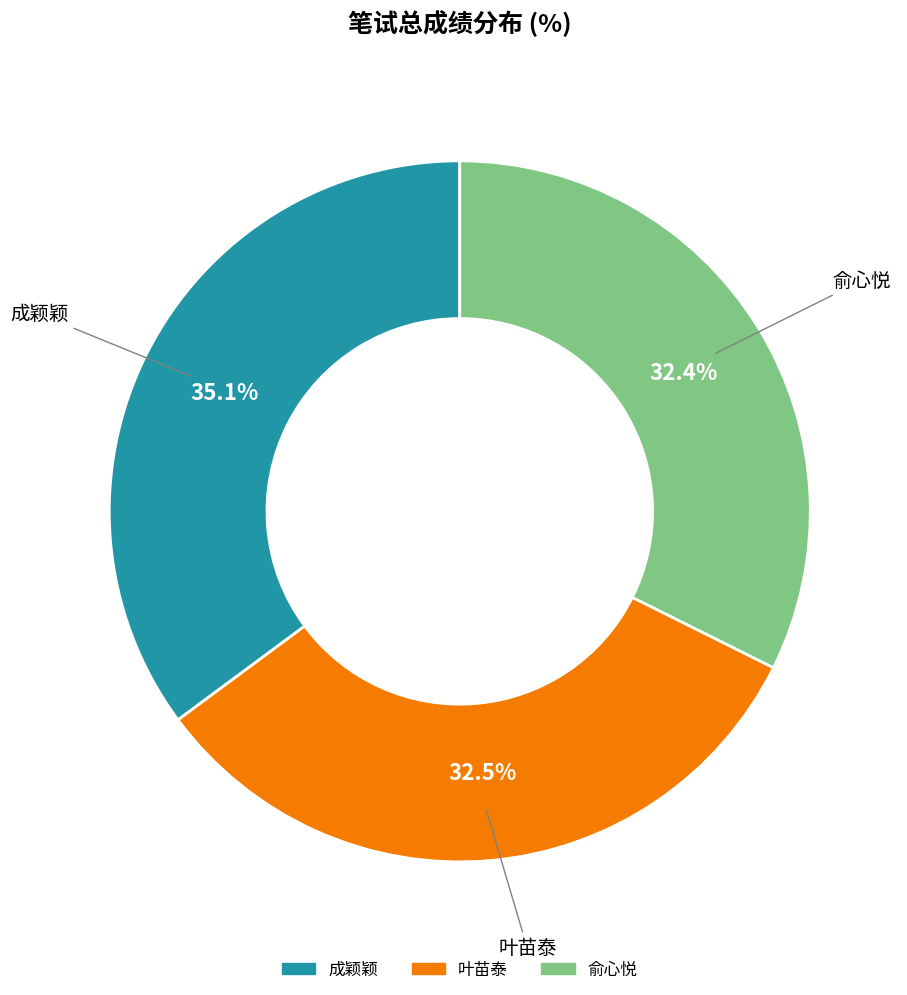

Which slice is the largest?

成颖颖